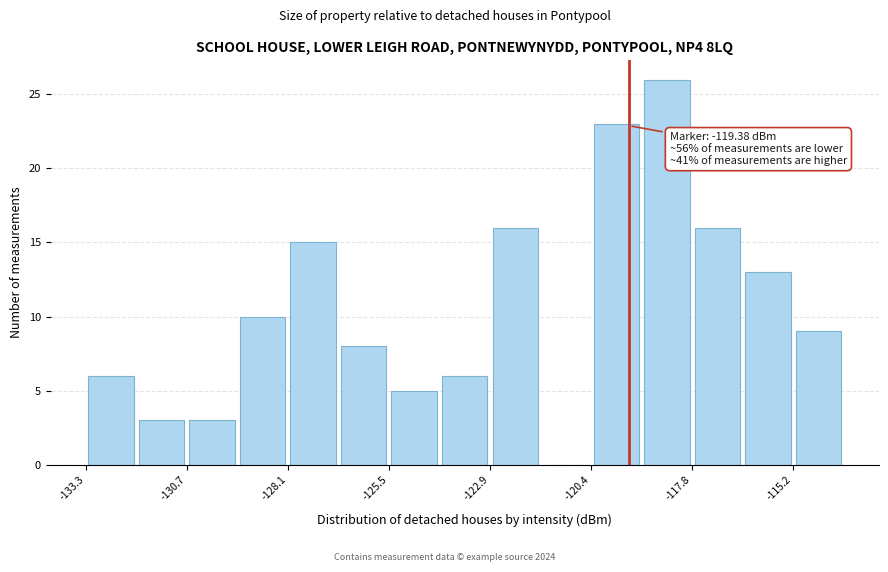

Around what value on the x-axis is the tallest bar? Give the approximate position of its centre, as read against the axis.

-118.5